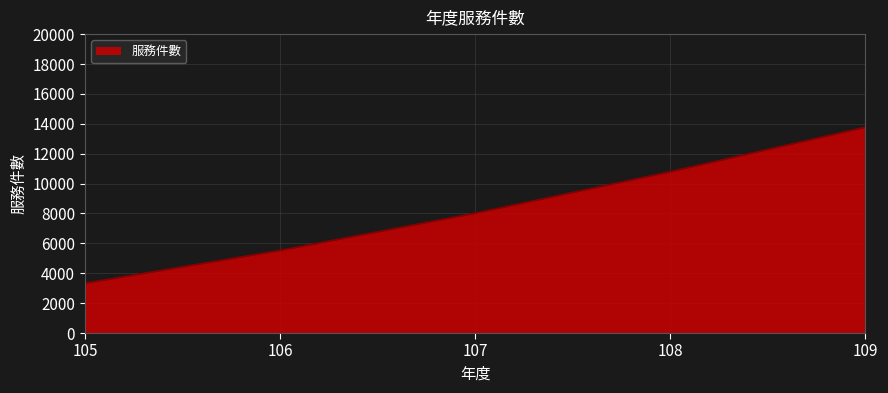

The value at 105 is 1823. True or false?

False